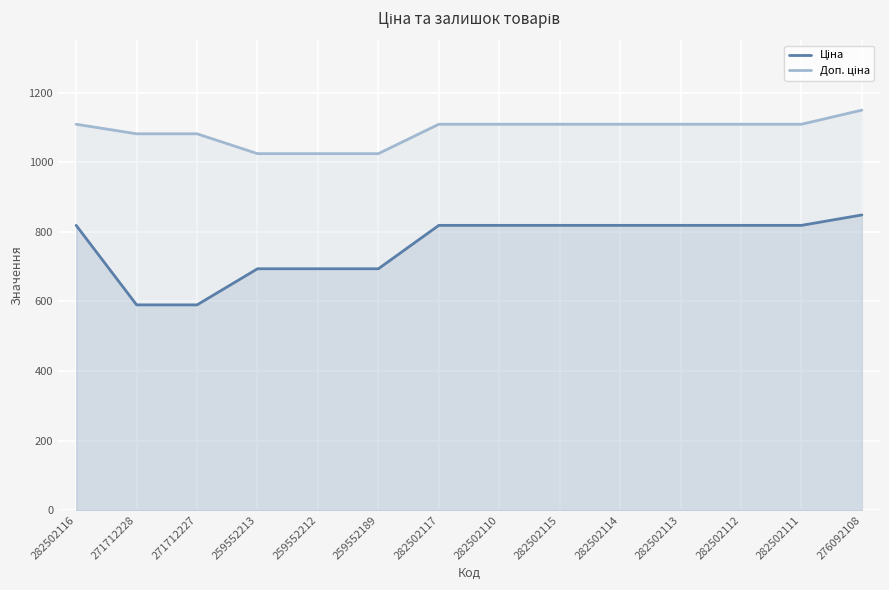

The Ціна series shows 425.4 at 259552189. True or false?

False